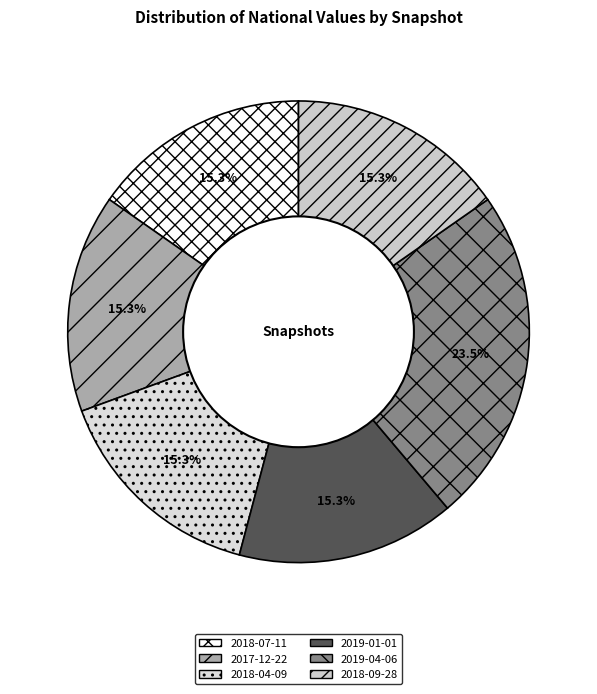

To the nearest percent, what is the average slice percentage?

17%